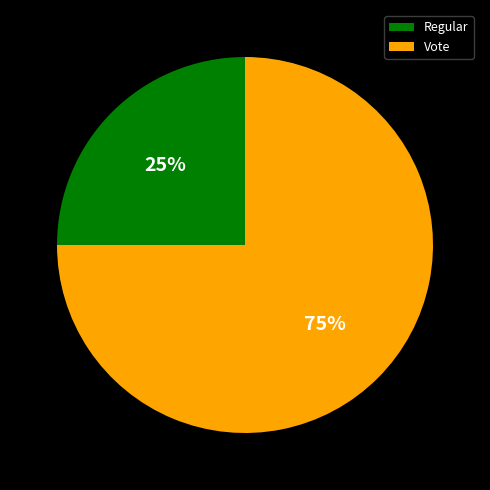

Which category accounts for the majority?

Vote